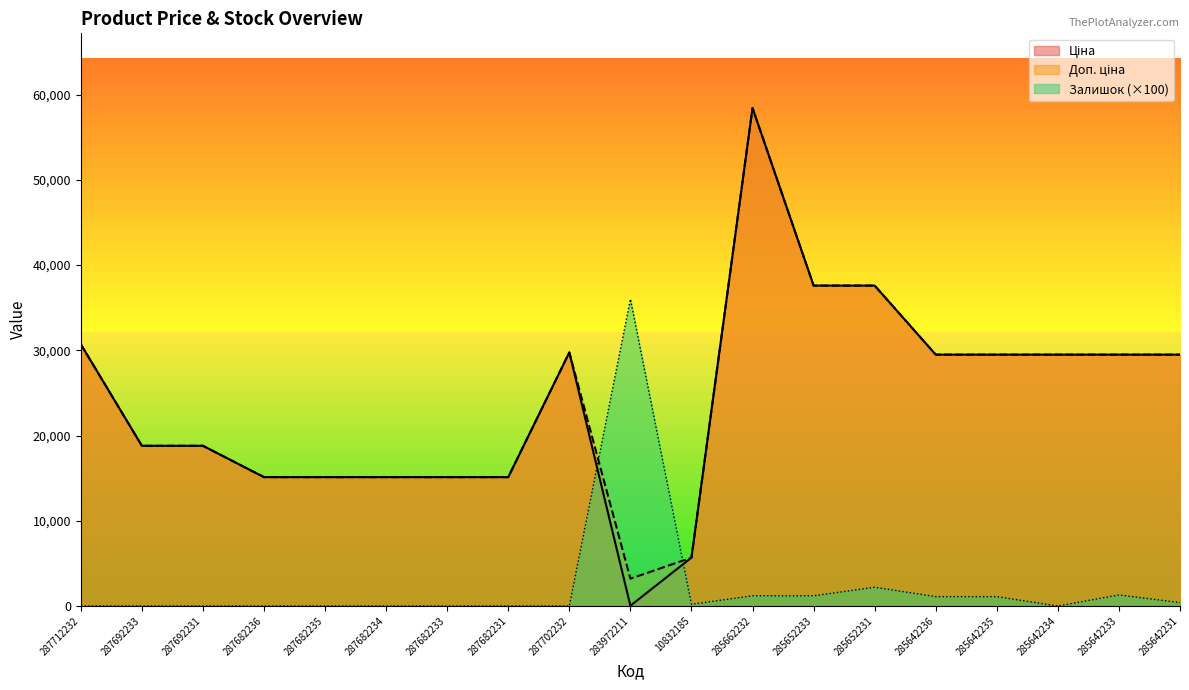

Reading left to right, what are all the values shown in this chart?

Ціна: 30717.1	18796.8	18796.8	15120.0	15120.0	15120.0	15120.0	15120.0	29747.2	32.0	5673.8	58426.5	37593.6	37593.6	29491.5	29491.5	29491.5	29491.5	29491.5
Доп. ціна: 30717.1	18796.8	18796.8	15120.0	15120.0	15120.0	15120.0	15120.0	29747.2	3205.0	5673.8	58426.5	37593.6	37593.6	29491.5	29491.5	29491.5	29491.5	29491.5
Залишок: 0.0	0.0	0.0	0.0	0.0	0.0	0.0	0.0	0.0	36000.0	200.0	1200.0	1200.0	2200.0	1100.0	1100.0	0.0	1300.0	400.0